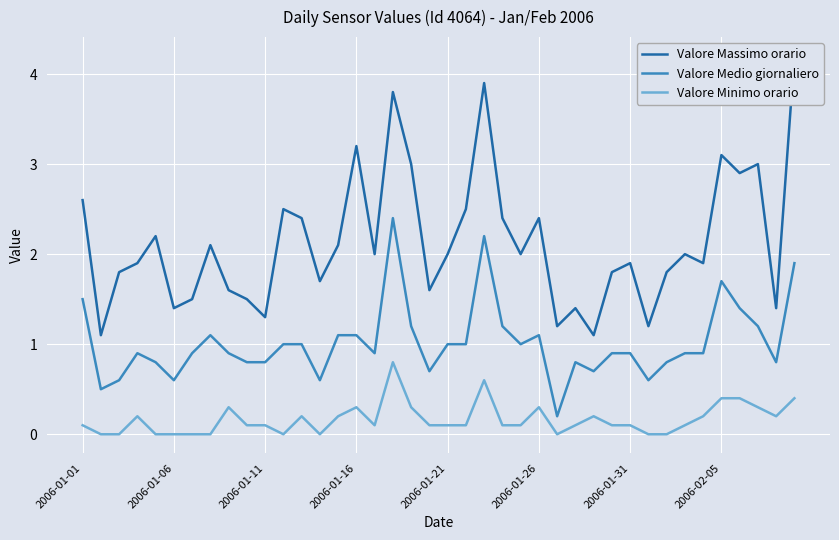

At how many categories does at least one series exceed 2?

17